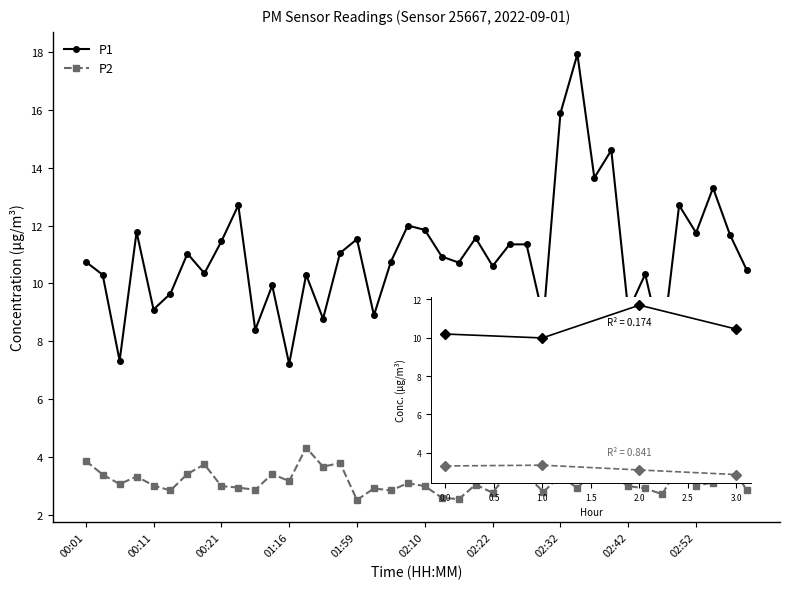

What is the minimum value shown in the chart?

2.5